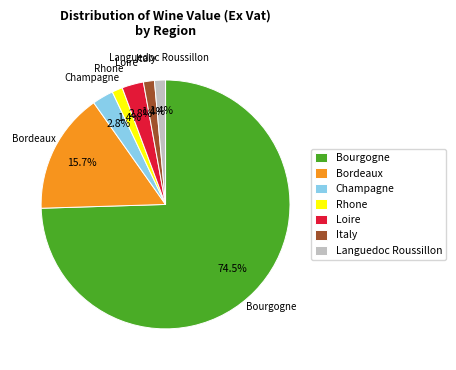

To the nearest percent, what is the combined percentage of Loire and Italy?

4%